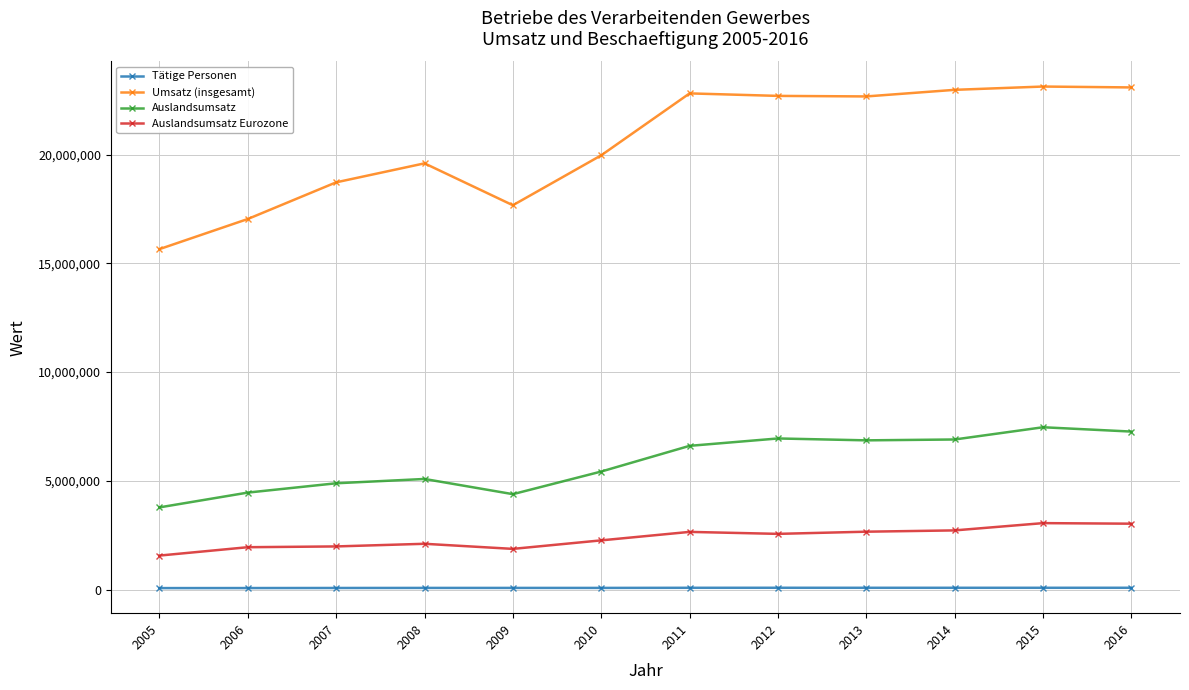

True or false: Auslandsumsatz has more than 0 points higher than both neighbors.

True